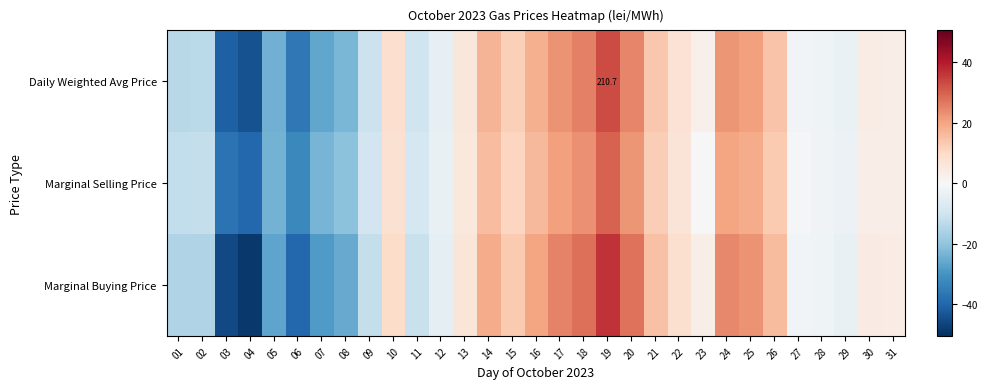

What is the smallest value displayed?

-48.6